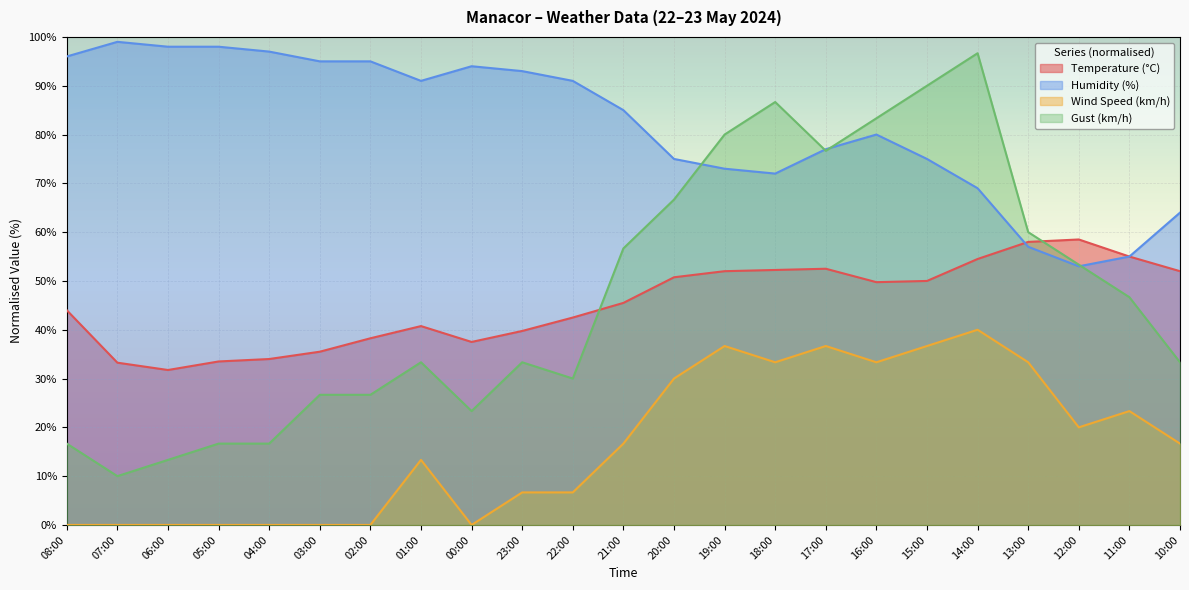

At how many categories does at least one series exceed 74?

19